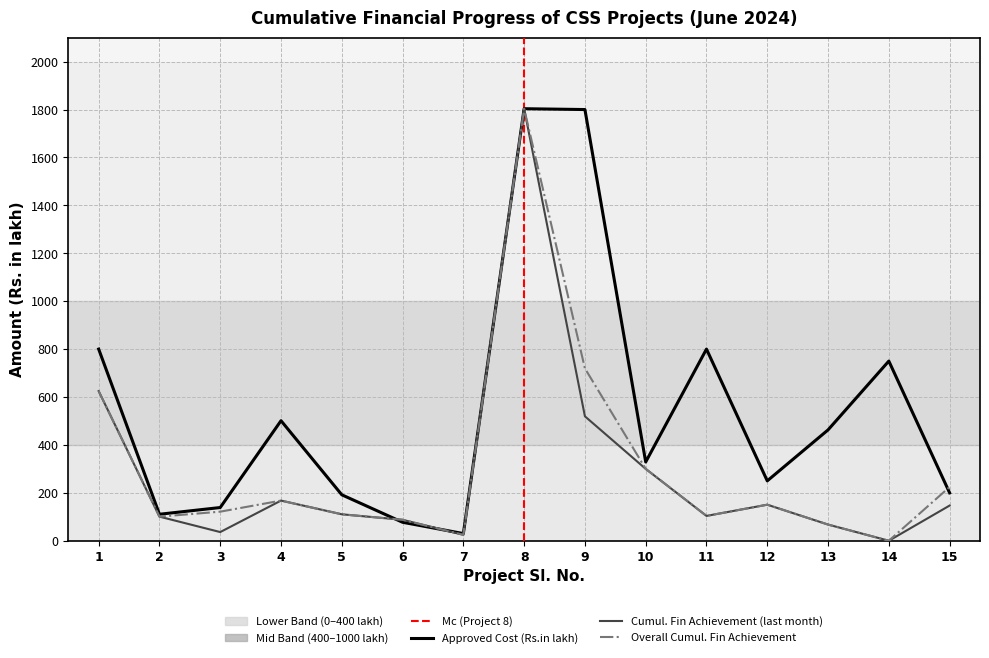

What value does the Cumul. Fin Achievement (last month) series have at 7?

24.8